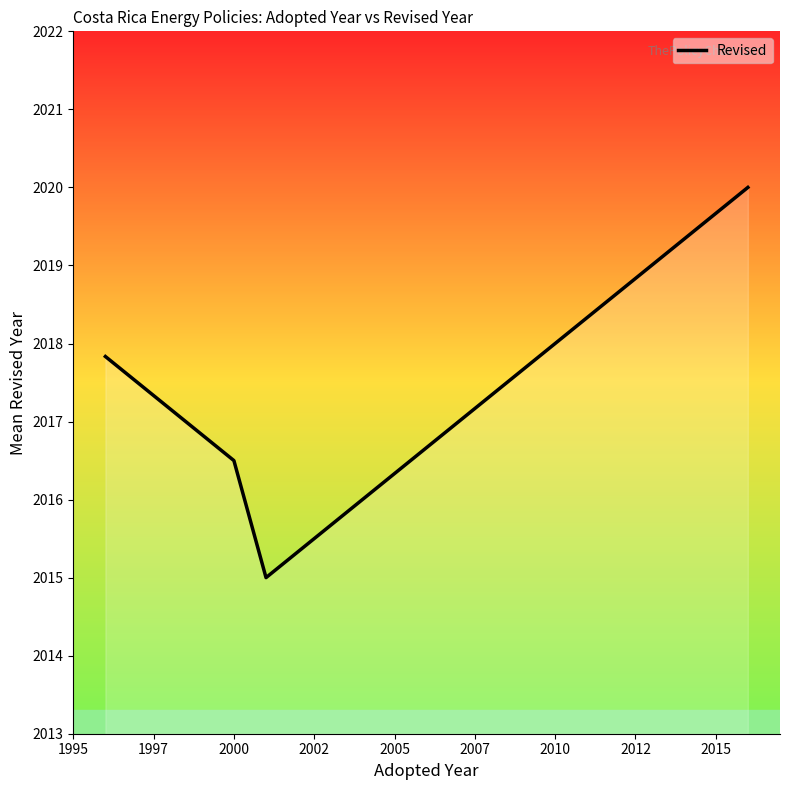

Count the number of values greater than 2017.

2